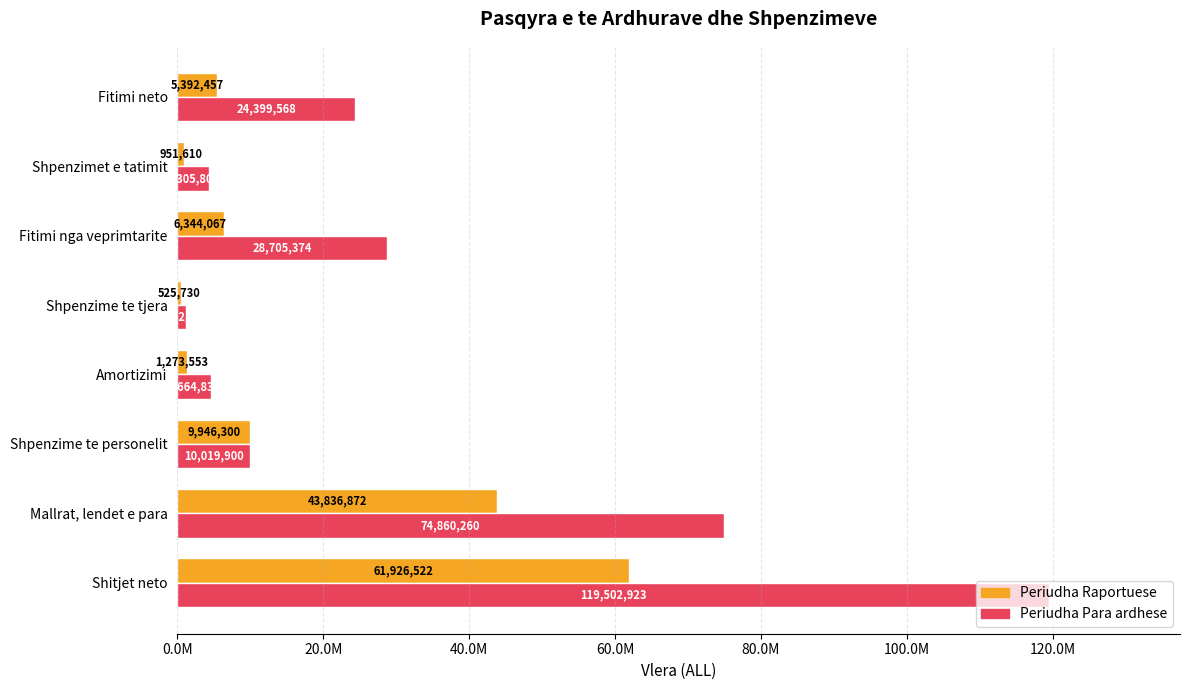

What are all the series names shown in the legend?

Periudha Raportuese, Periudha Para ardhese